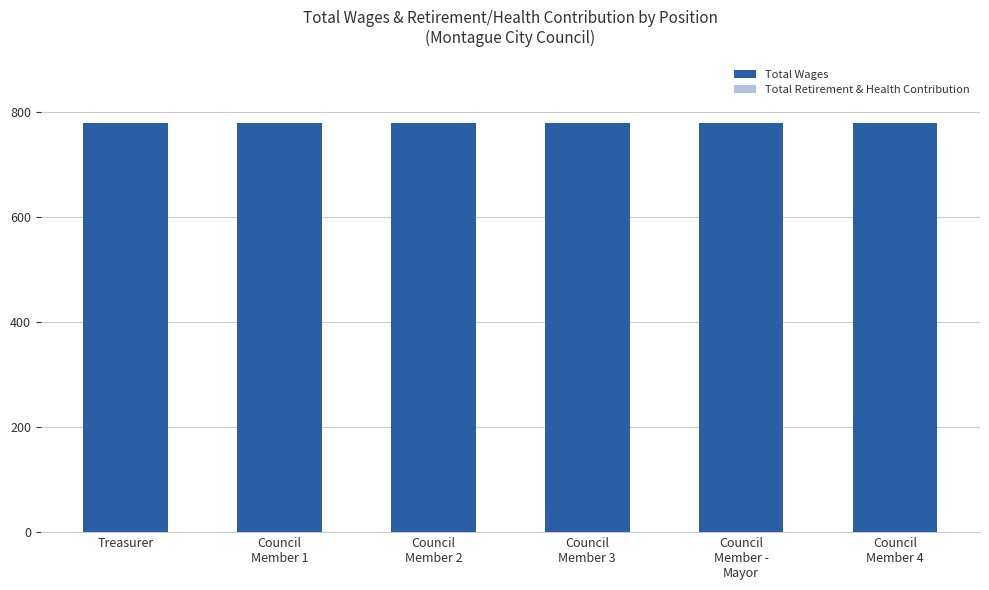

True or false: Total Wages has a value of 432 at Council
Member -
Mayor.

False